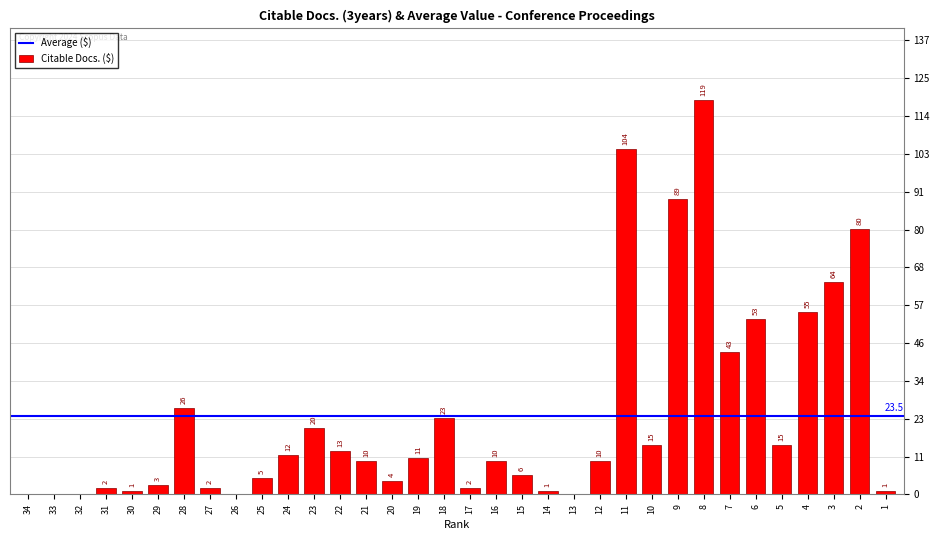

What is the change in value from 31 to 8?

+117